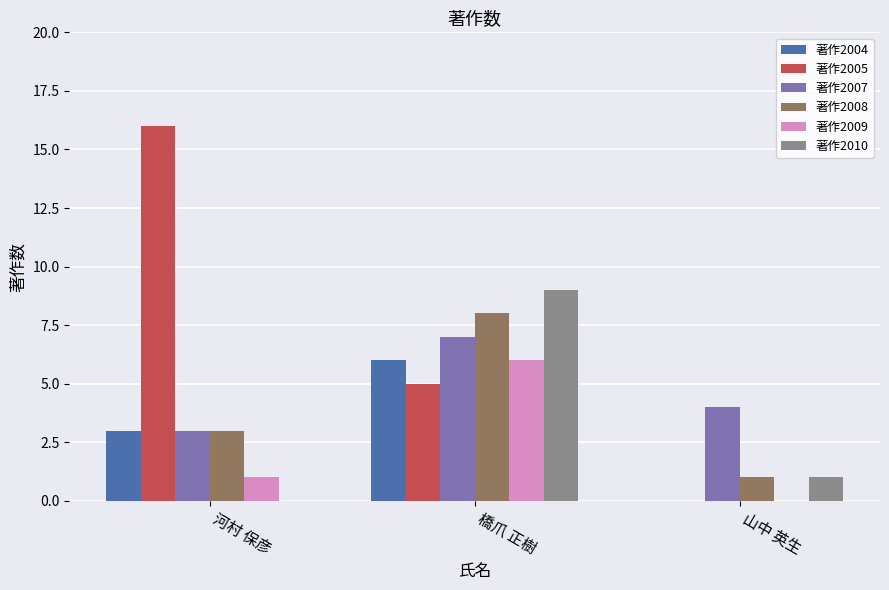

Which series has the largest total across all categories?

著作2005